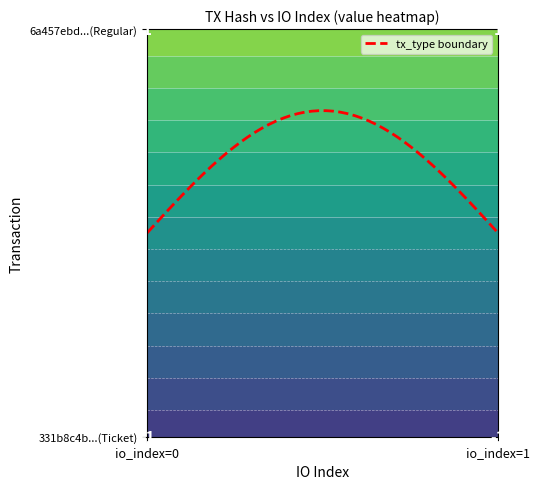

Which series has the largest range (max minus min)?

331b8c4b...(Ticket)